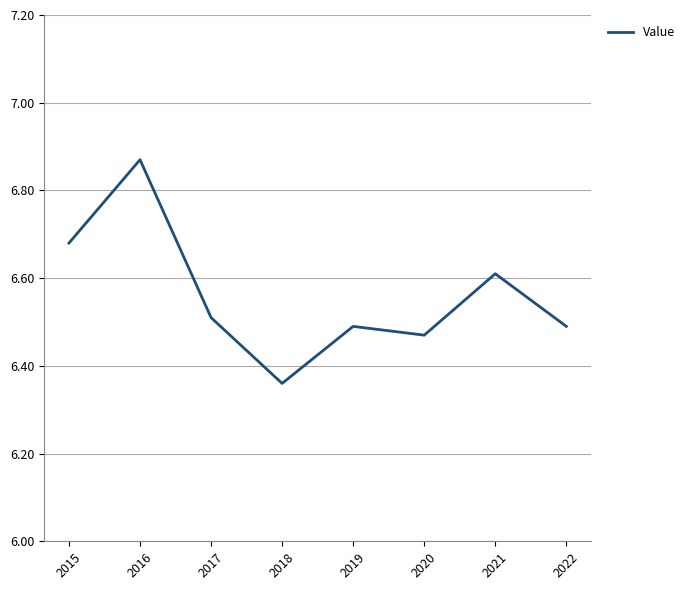

How many interior local valleys (lower than both neighbors) does the data have?

2